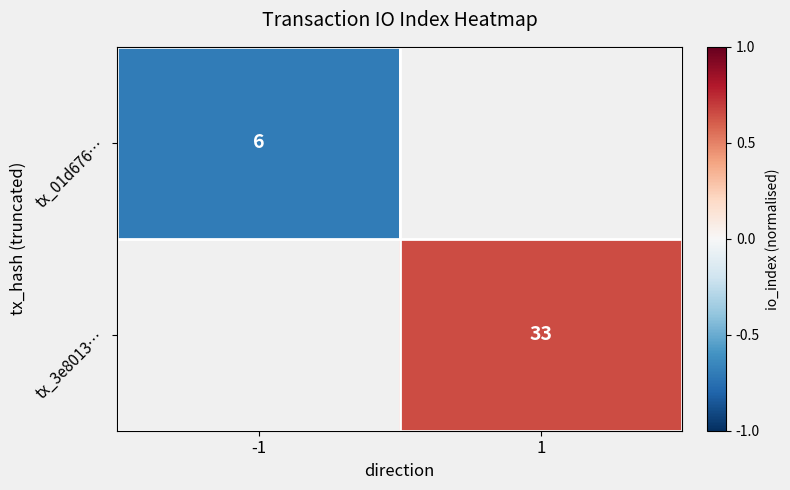

Between -1 and 1, which is larger?

1